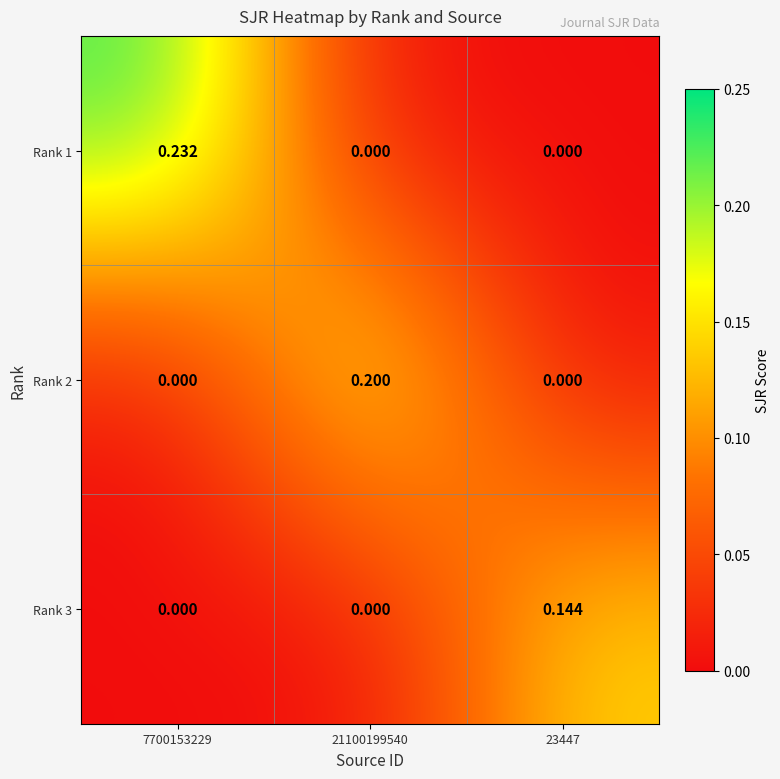

Rank the series by their maximum value, from lowest to highest.

Rank 3, Rank 2, Rank 1